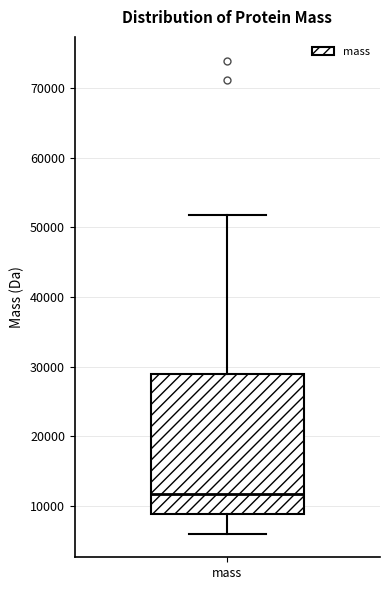

Read this box plot against the y-axis: the position of the median line, the range covered by the box, and the ends of both whiskers. The values are not printed on the chart, so give them approximately, as read against the axis.

median 12000, box 9000 to 29000, whiskers 6000 to 52000